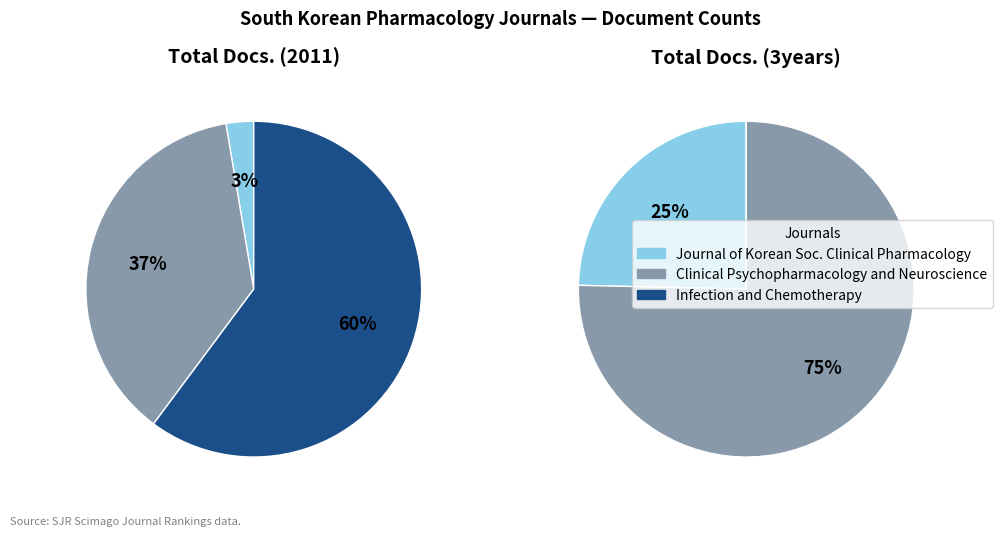

True or false: Clinical Psychopharmacology and Neuroscience accounts for 68% of the total.

False